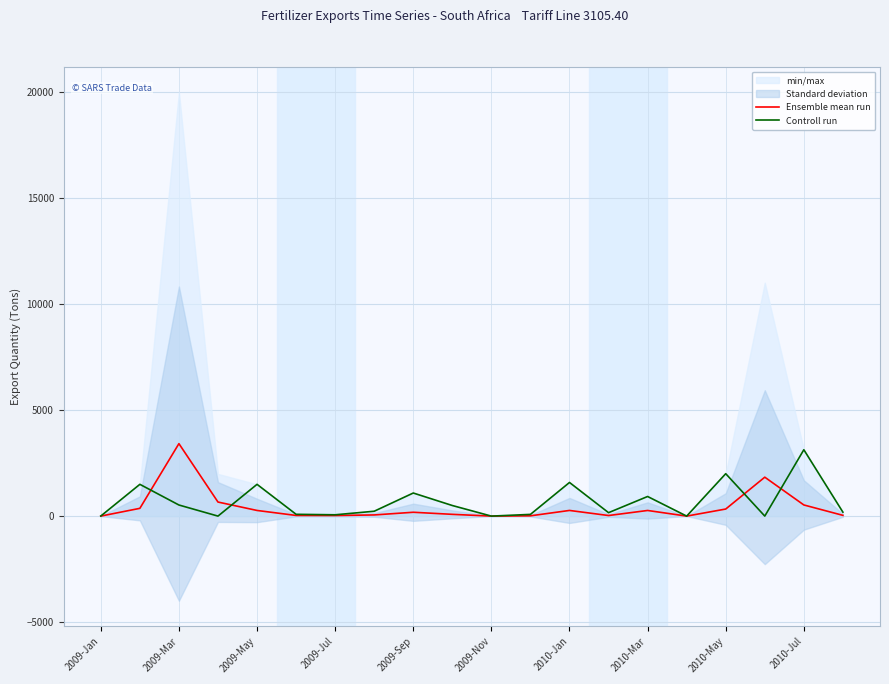

The Controll run series shows 926.0 at 2010-Mar. True or false?

True